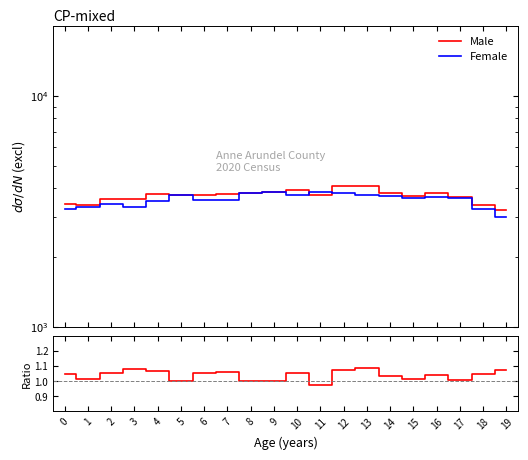

Which category has the lowest value across all series?

11